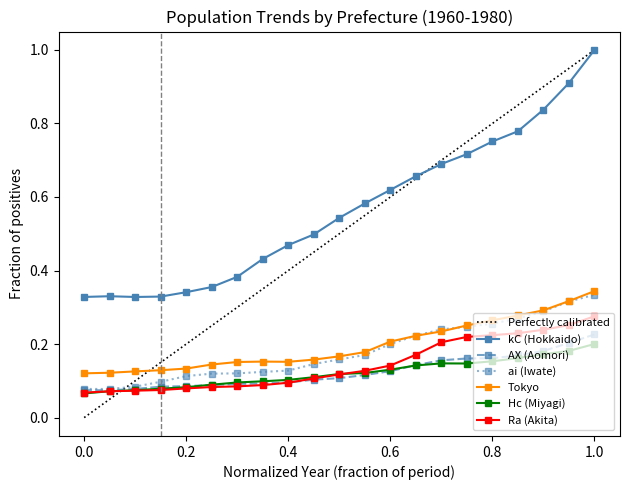

What is the spread (max minus min) of values at 1962?

0.3